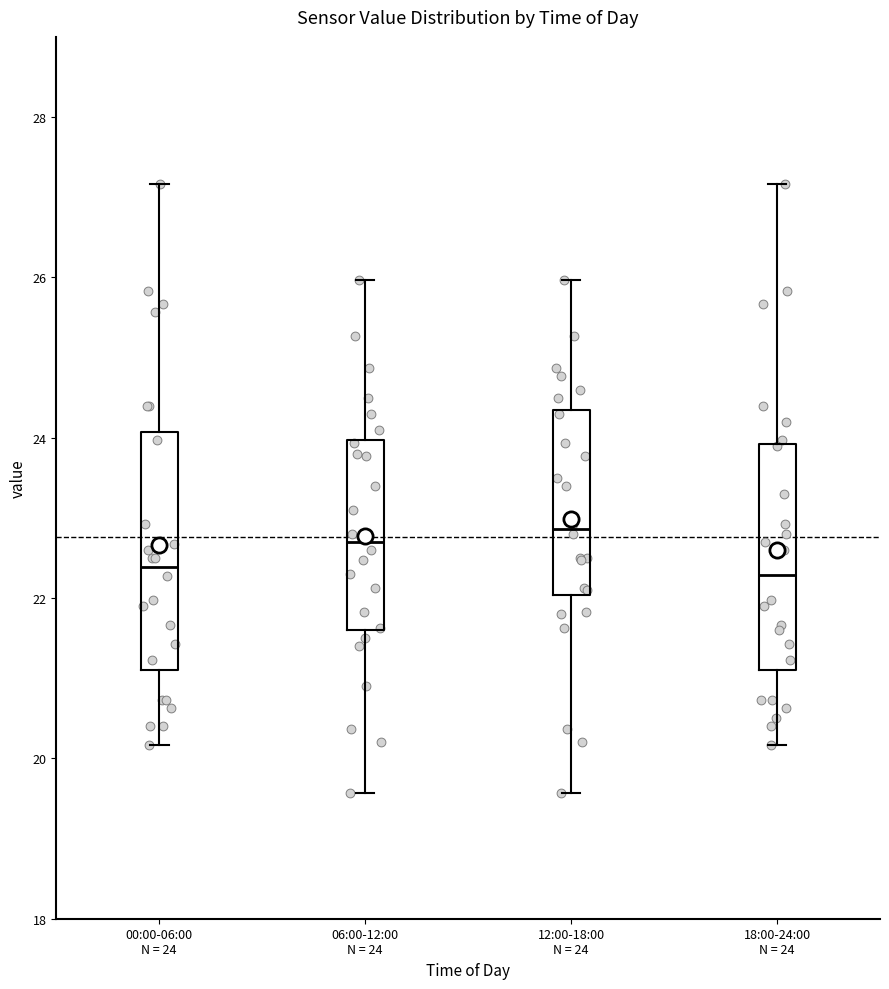

Reading left to right, read every box against the y-axis: the position of its median line, the range the box covers, and the ends of its whiskers. The values are not printed on the chart, so give them approximately, as read against the axis.

00:00-06:00 N = 24: median 22.4, box 21.2 to 24.0, whiskers 20.2 to 27.2
06:00-12:00 N = 24: median 22.8, box 21.6 to 24.0, whiskers 19.6 to 26.0
12:00-18:00 N = 24: median 22.8, box 22.0 to 24.4, whiskers 19.6 to 26.0
18:00-24:00 N = 24: median 22.2, box 21.2 to 24.0, whiskers 20.2 to 27.2